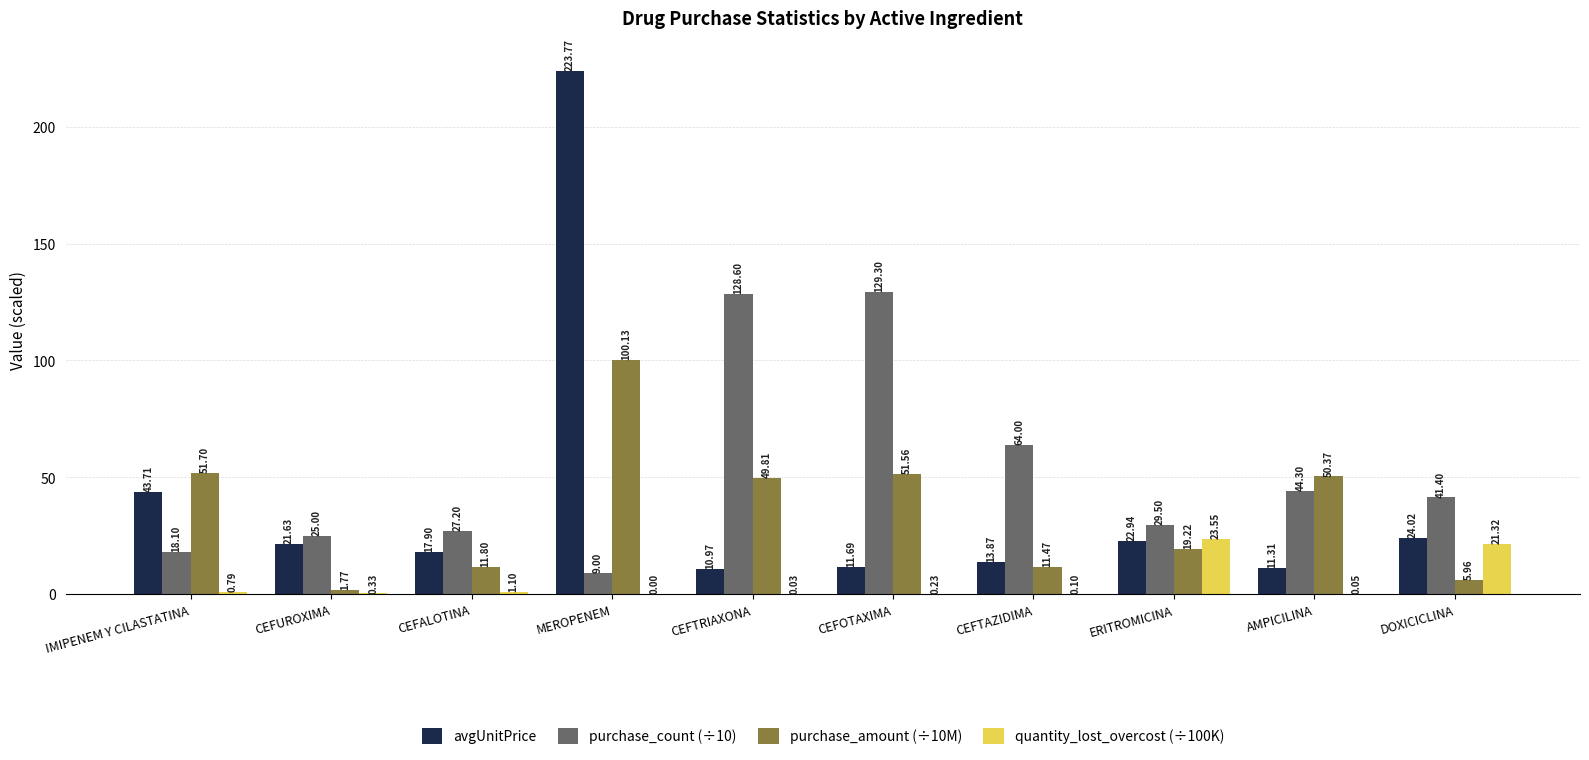

Where does the avgUnitPrice series first go above 21?

IMIPENEM Y CILASTATINA